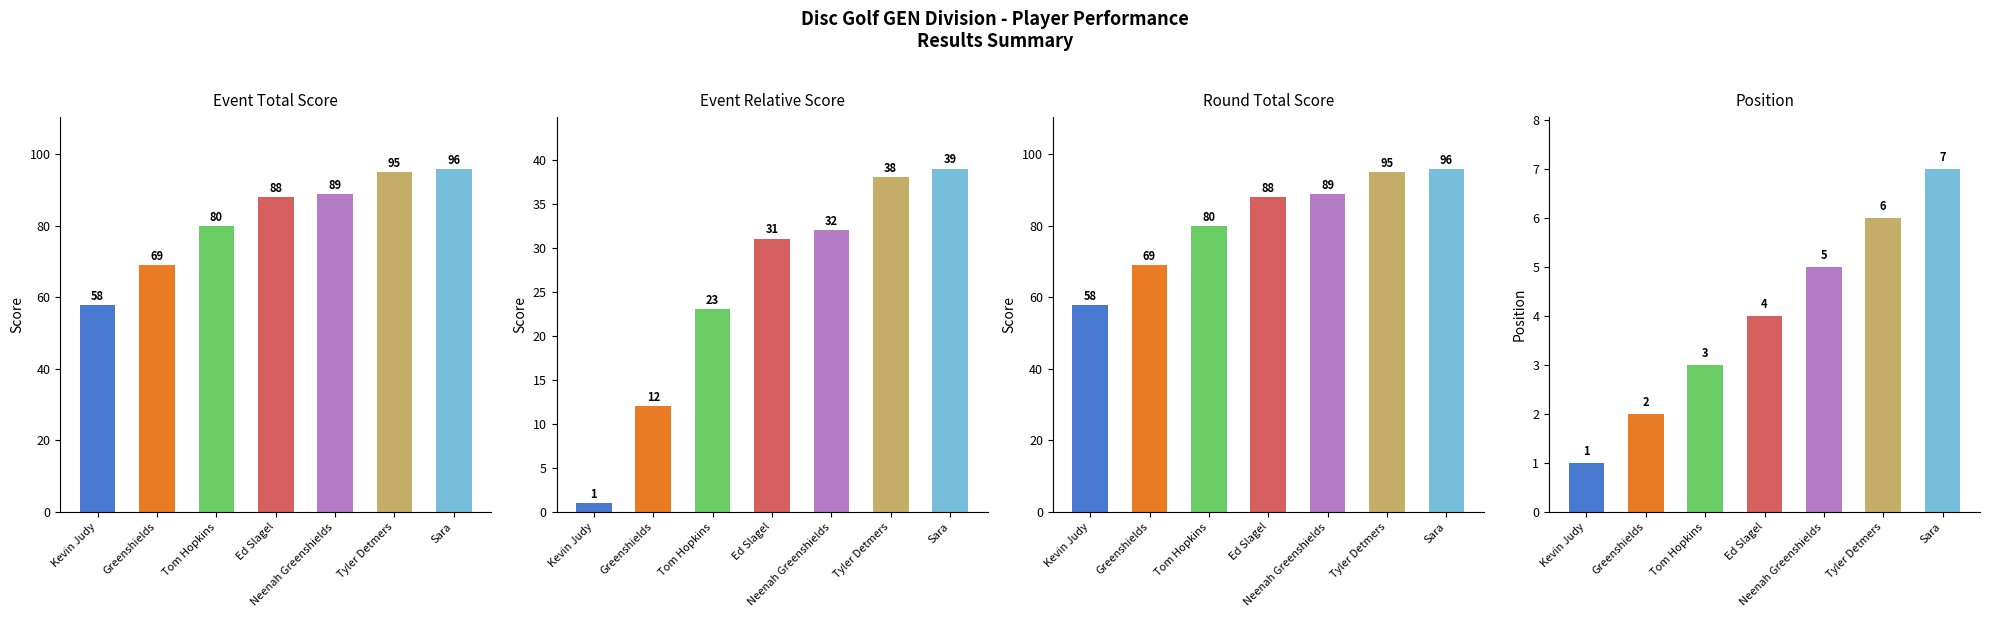

What is the sum of all event_total_score values?

575